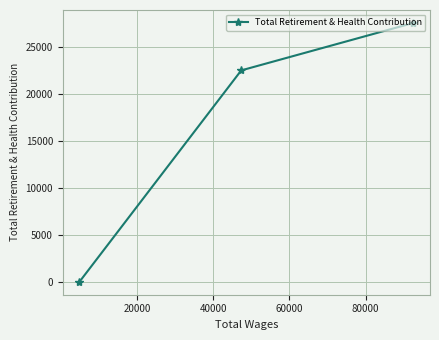

What is the average value?

16656